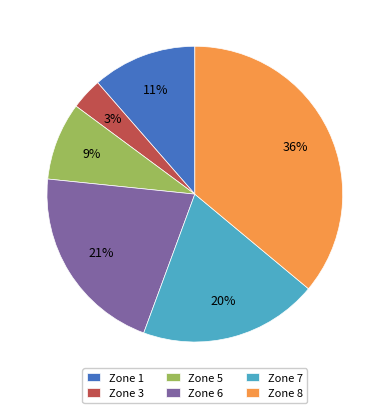

How many segments does this pie chart have?

6